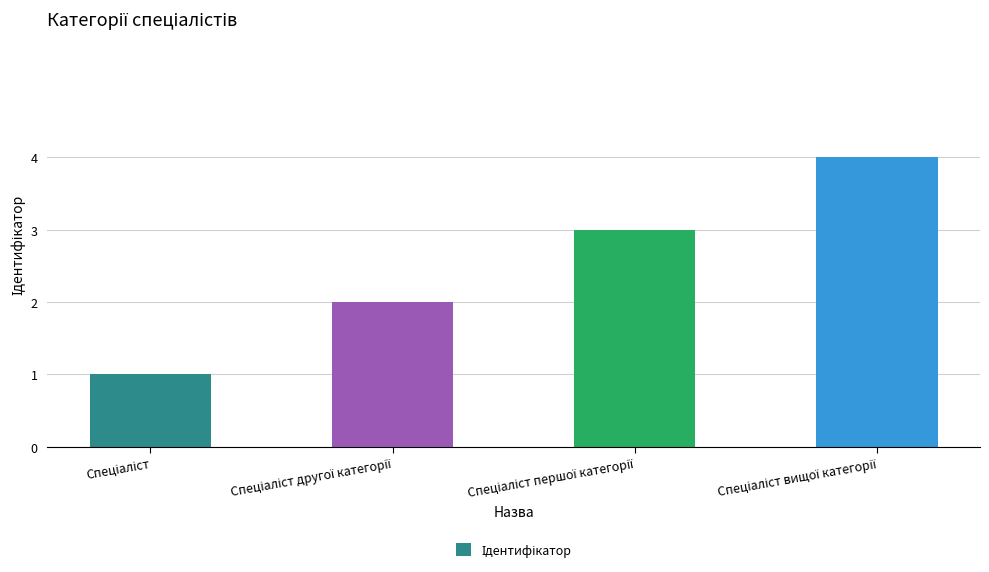

What is the maximum value shown in the chart?

4